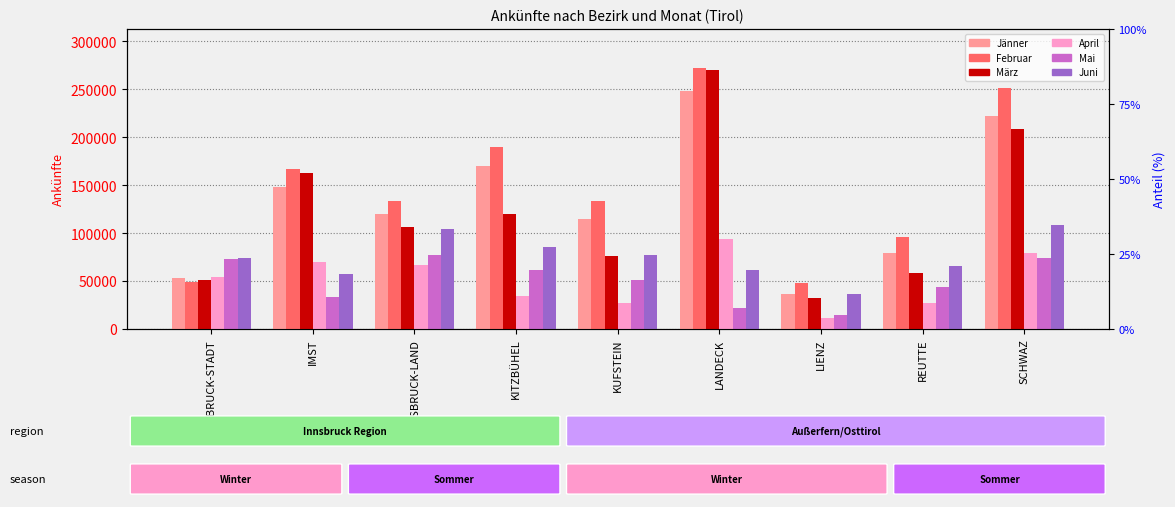

At which category is the sum across all series the highest?

LANDECK